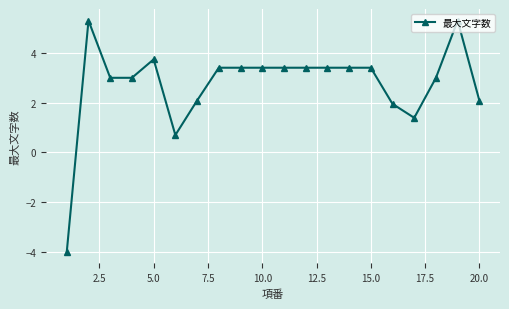

True or false: there are more than 2 points higher than both neighbors.

True